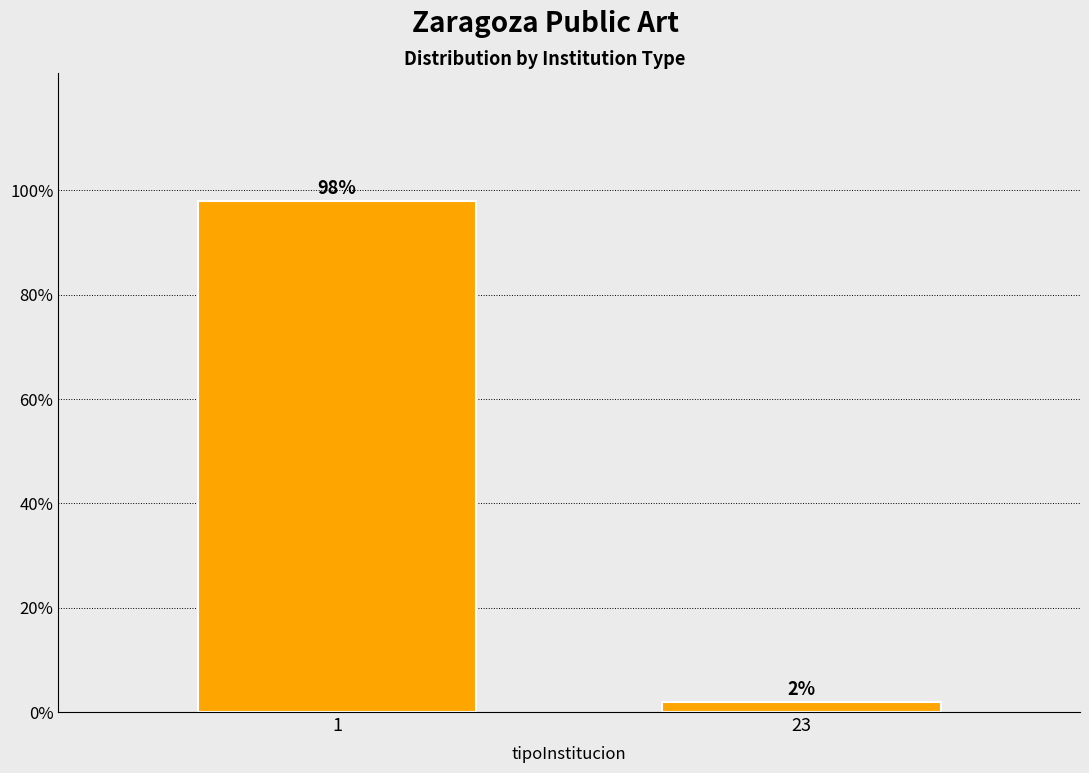

Reading left to right, list all the values displayed in this chart.

1=98	23=2